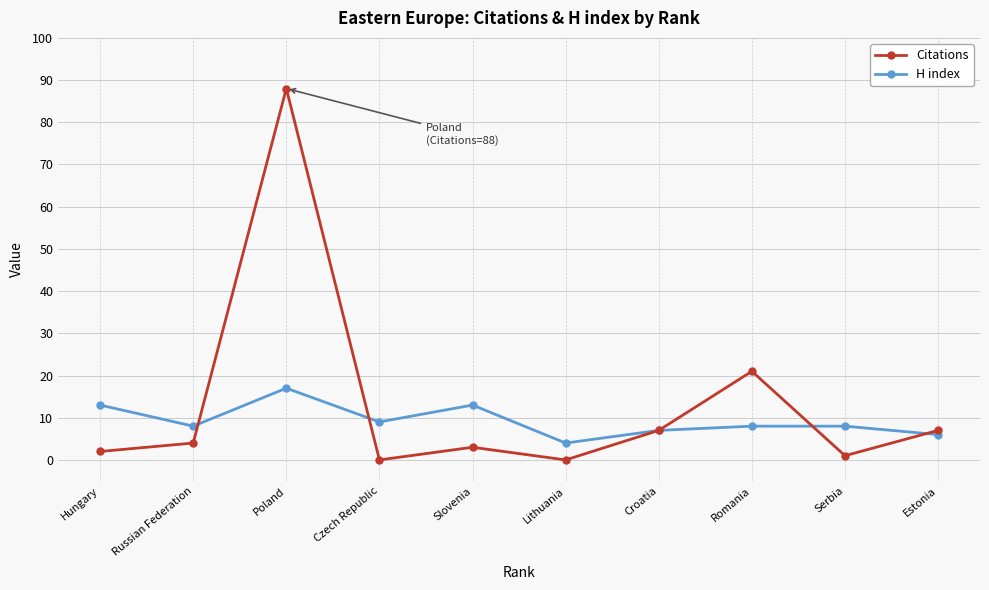

What position from the left is Russian Federation?

2